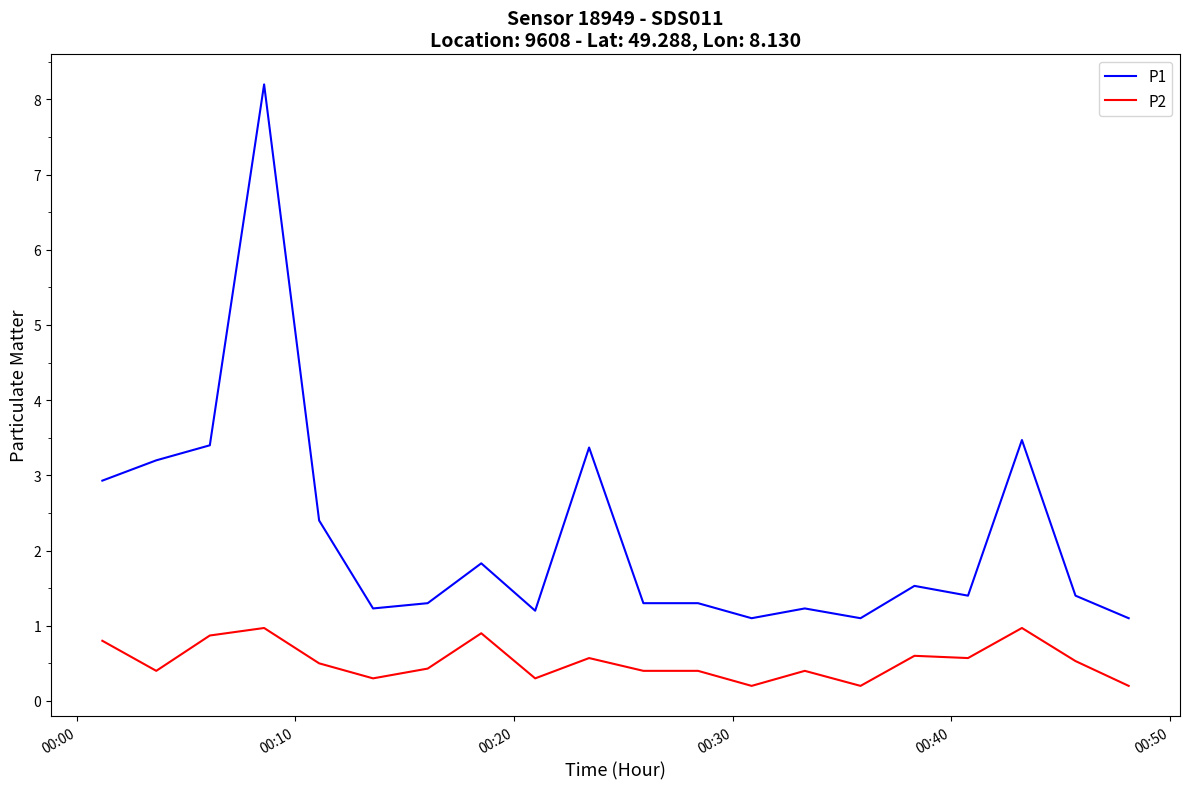

True or false: P1 and P2 intersect in this chart.

False